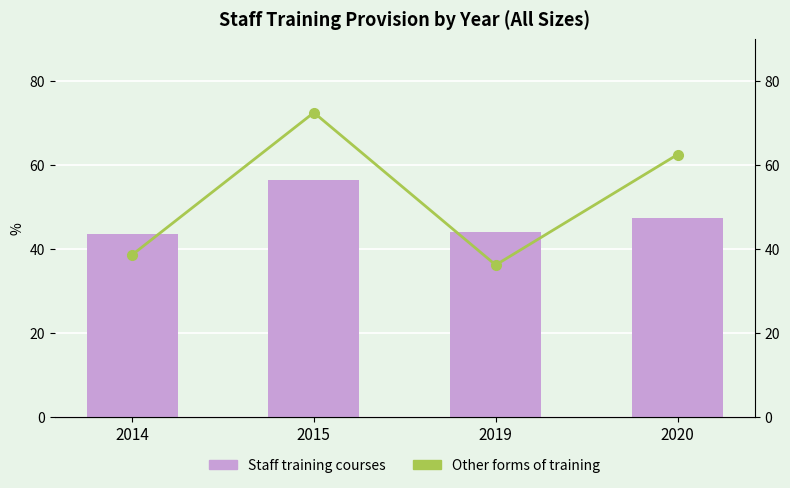

What is the difference between the maximum and minimum values in the Other forms of training (All sizes) series?

36.3